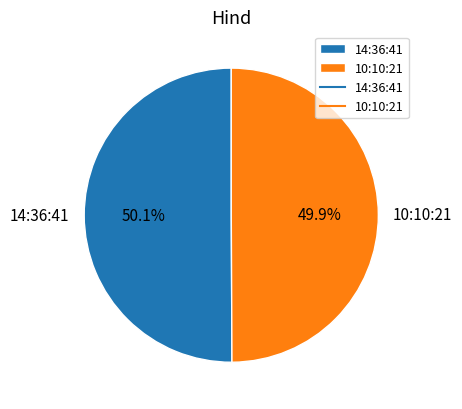

Approximately how many times larger is the value at 10:10:21 compared to 14:36:41?

1.0